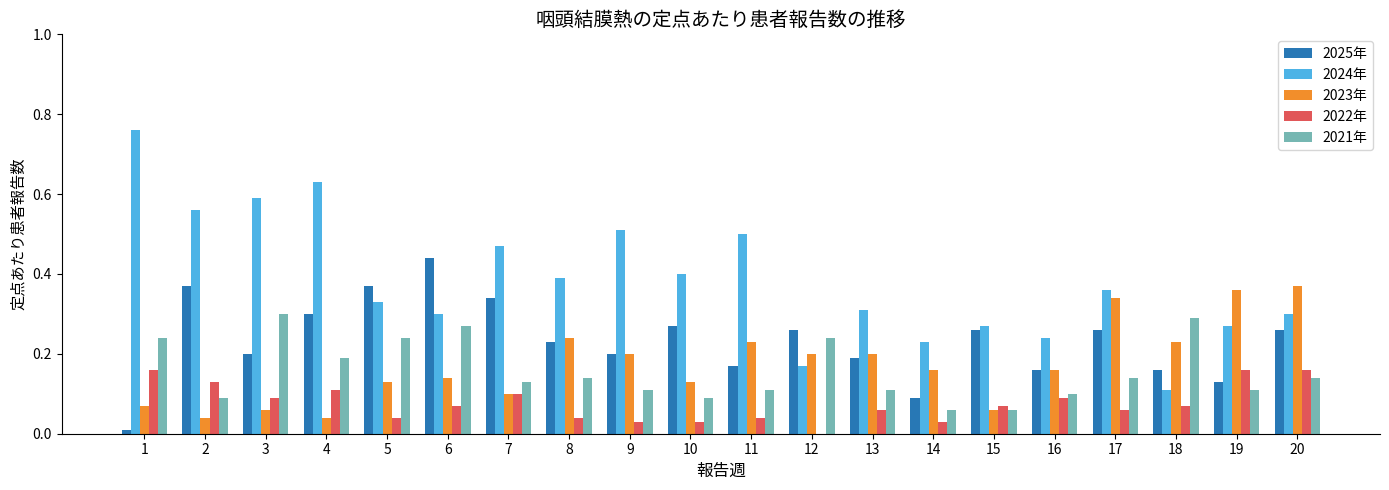

Which series has the largest total across all categories?

2024年